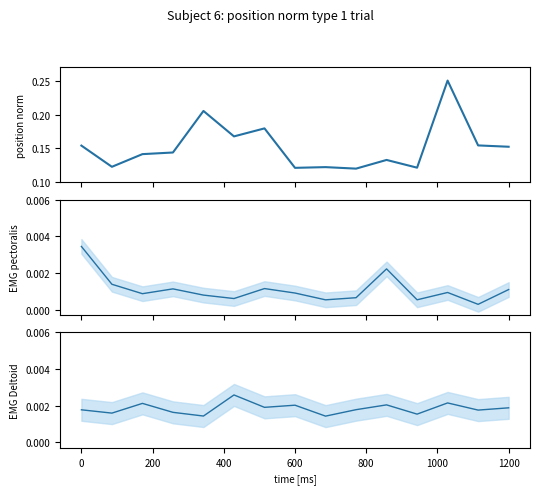

Reading left to right, extract all data points from this chart.

position norm: 0.2	0.1	0.1	0.1	0.2	0.2	0.2	0.1	0.1	0.1	0.1	0.1	0.2	0.2	0.2
EMG pectoralis: 0.0	0.0	0.0	0.0	0.0	0.0	0.0	0.0	0.0	0.0	0.0	0.0	0.0	0.0	0.0
EMG Deltoid: 0.0	0.0	0.0	0.0	0.0	0.0	0.0	0.0	0.0	0.0	0.0	0.0	0.0	0.0	0.0